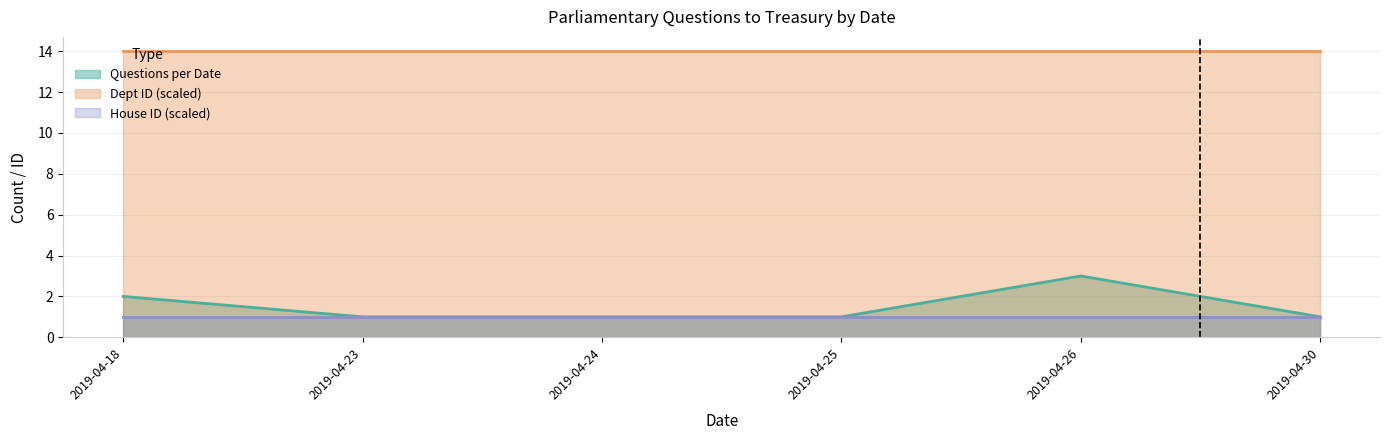

The House ID (scaled) series shows 2 at 2019-04-25. True or false?

False